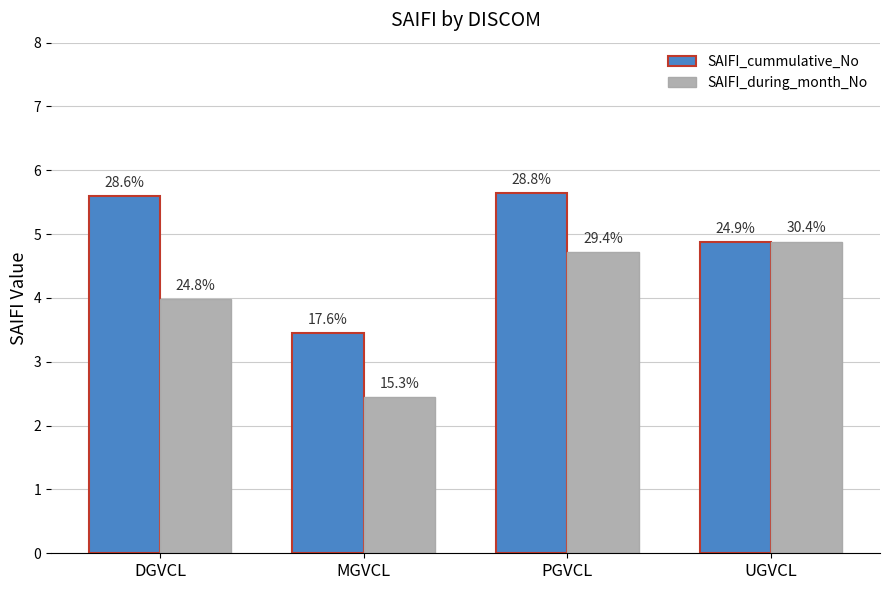

What is the label of the 1st bar from the right?

UGVCL